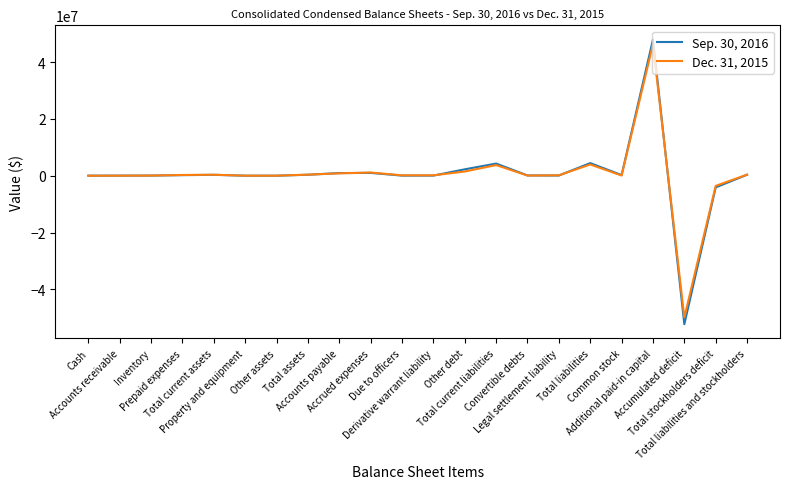

At which category is the sum across all series the highest?

Additional paid-in capital